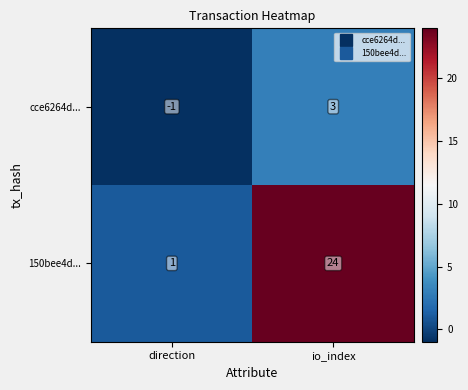

Which series changed the most between direction and io_index?

150bee4d...